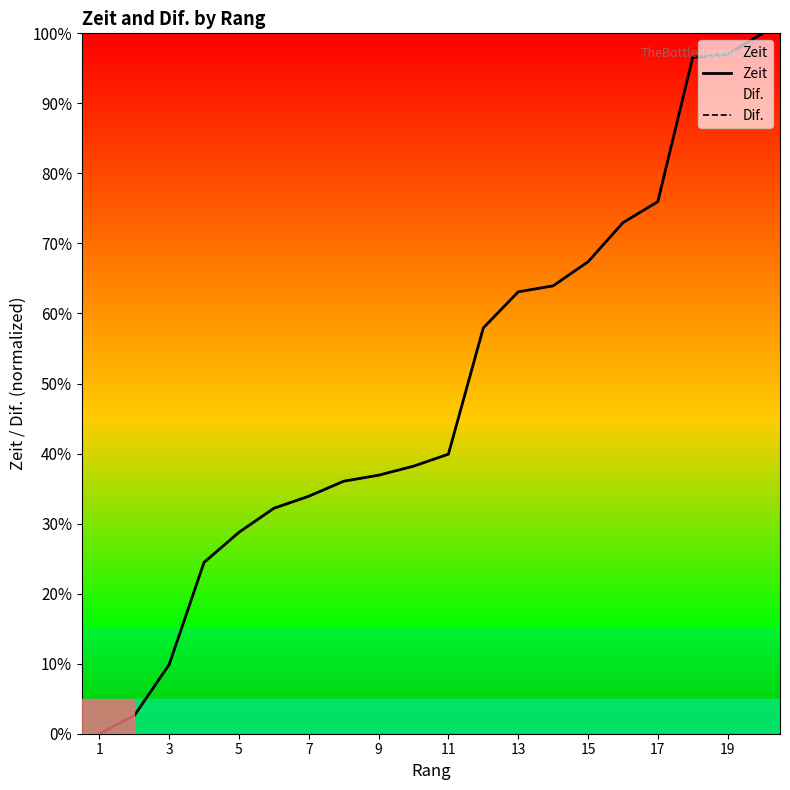

The value of Zeit at 18 is 59.6. True or false?

False